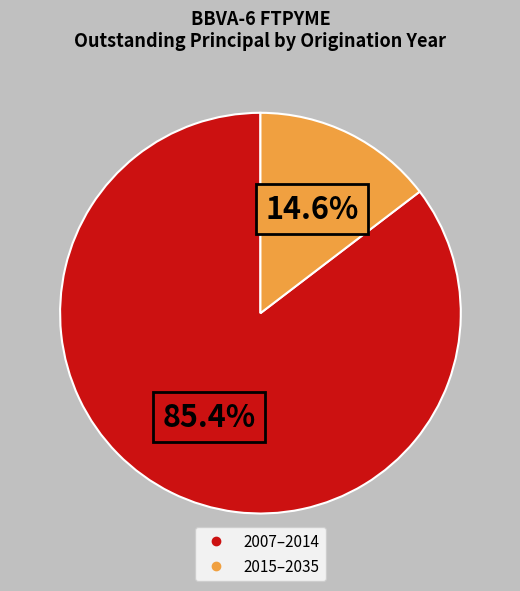

Is there a majority slice in this chart?

Yes